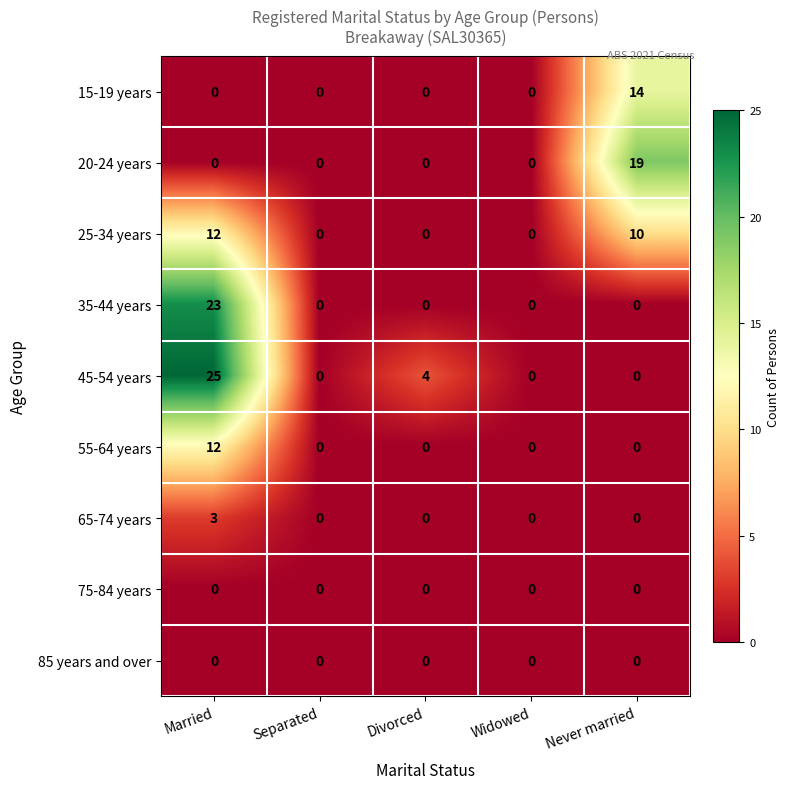

The value of 20-24 years at Widowed is 0. True or false?

True